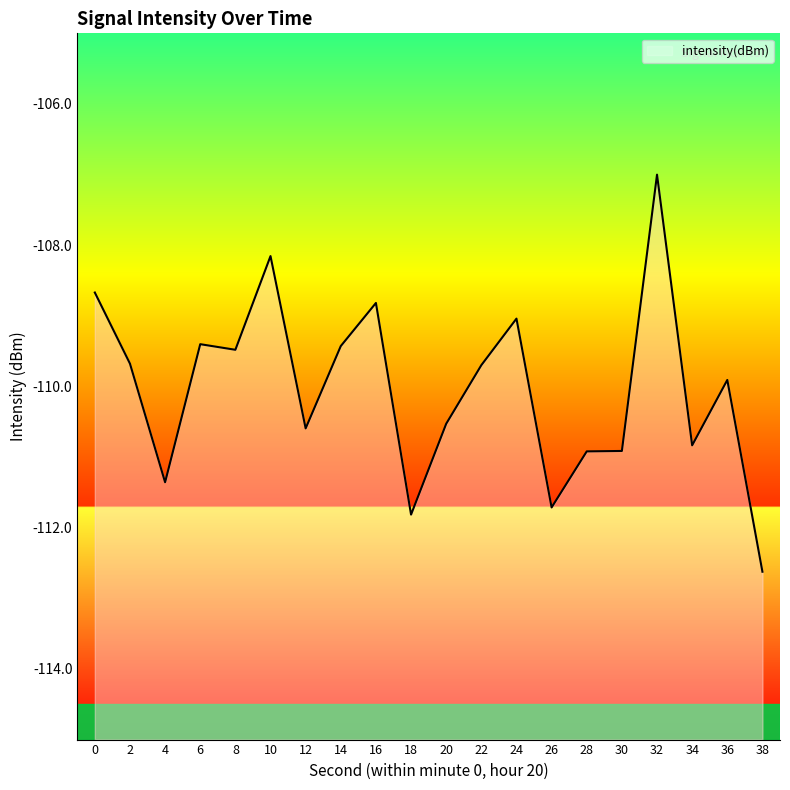

True or false: there are more than 1 points higher than both neighbors.

True